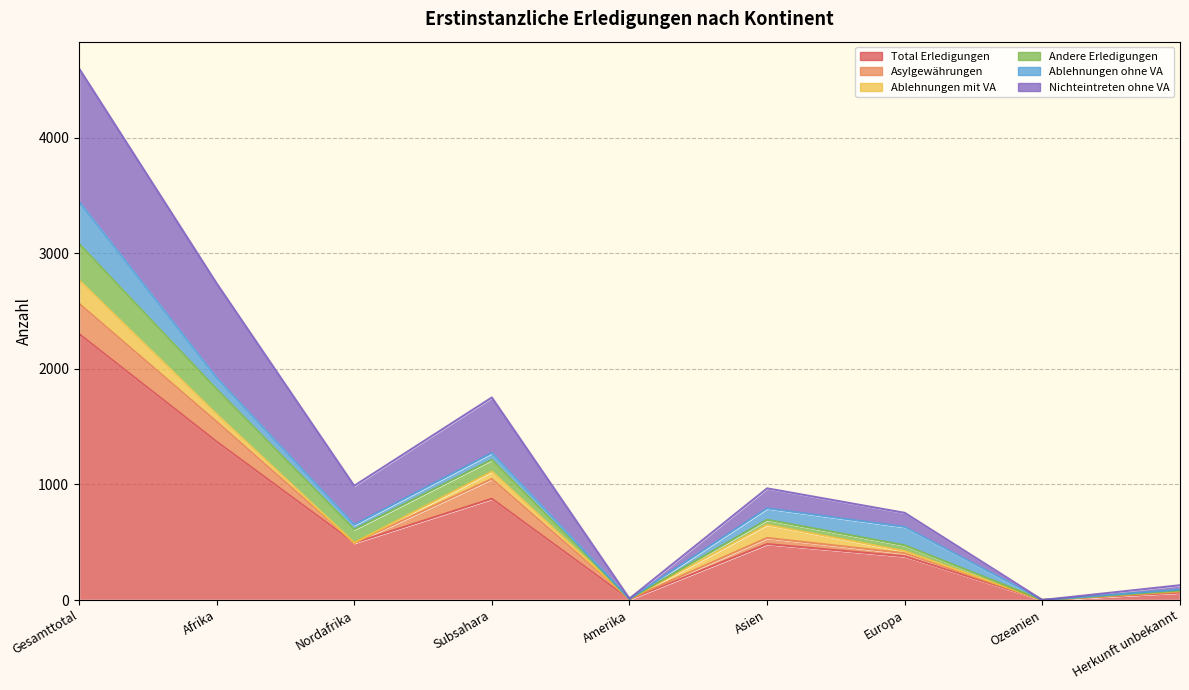

What position from the right is Afrika?

8